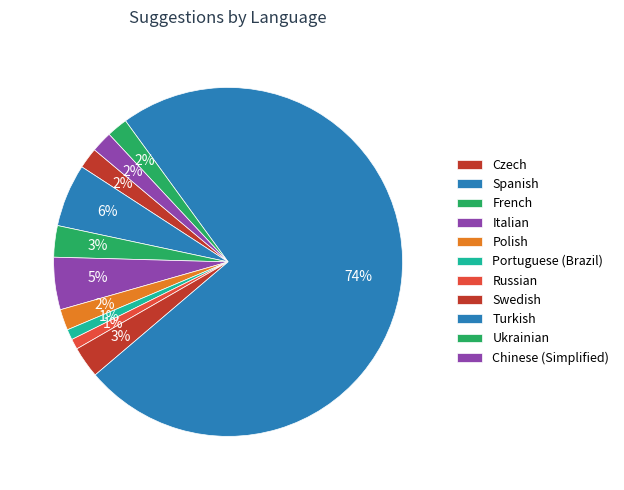

How many segments does this pie chart have?

11